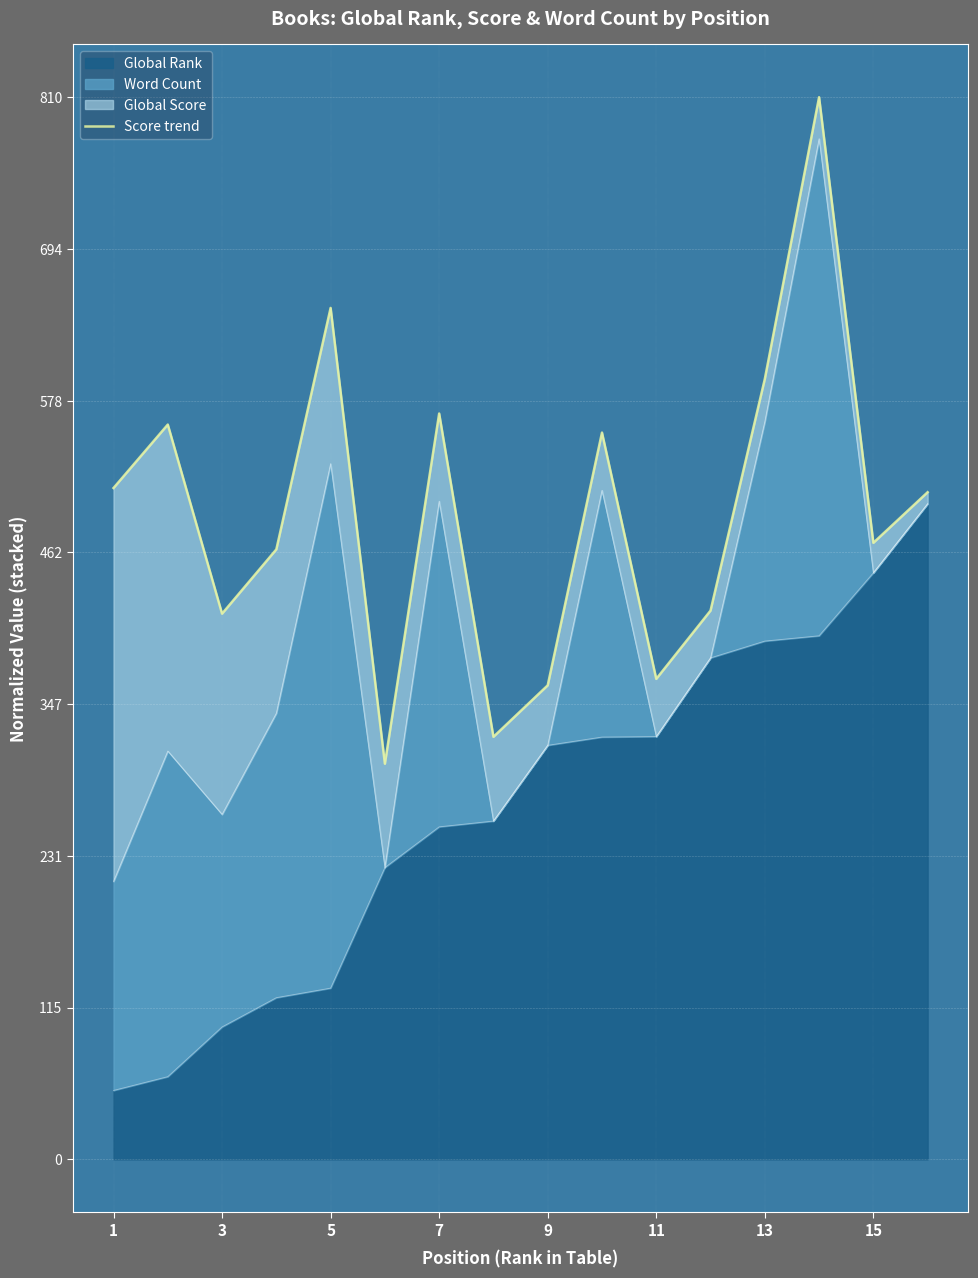

What is the highest value of the Global Rank series?

500.0